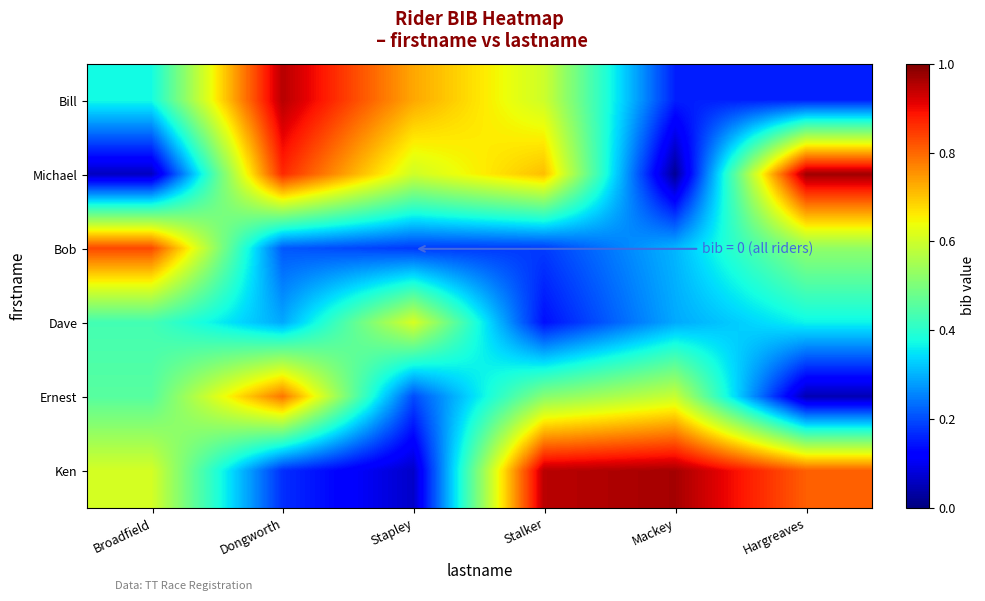

At how many categories does at least one series exceed 0?

6